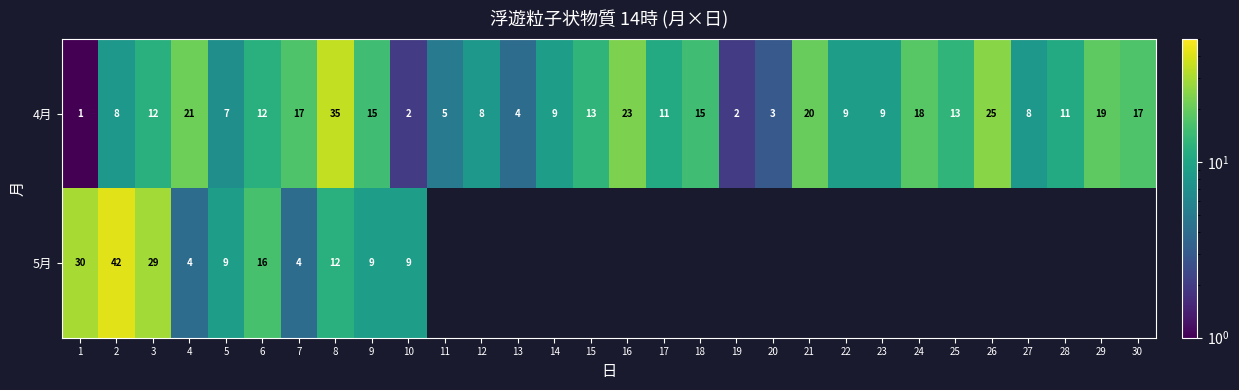

What is the difference between the highest and lowest values at 4?

17